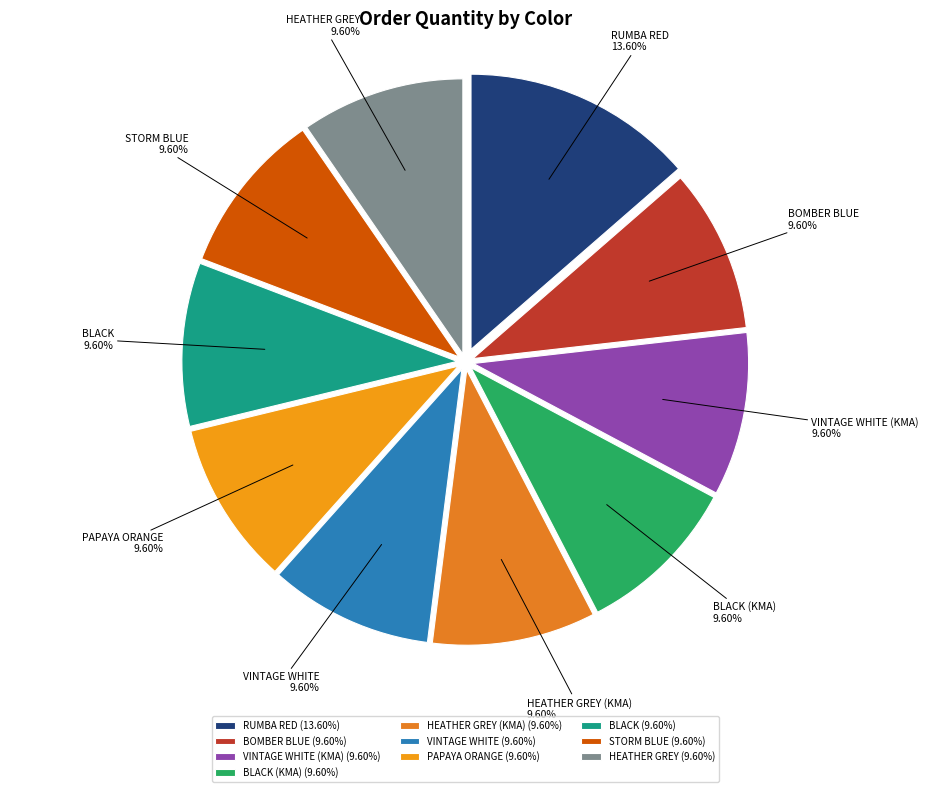

To the nearest percent, what is the difference between the largest and smallest slice percentages?

4%